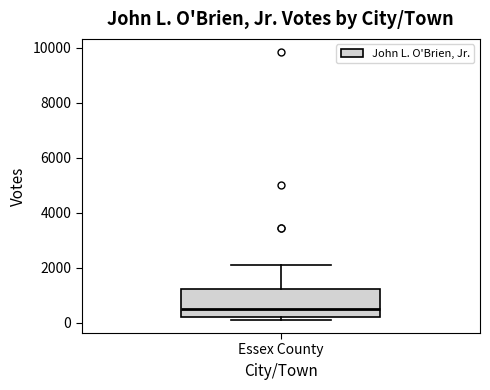

Read this box plot against the y-axis: the position of the median line, the range covered by the box, and the ends of both whiskers. The values are not printed on the chart, so give them approximately, as read against the axis.

median 400, box 200 to 1200, whiskers 200 (just below the box's lower edge) to 2200